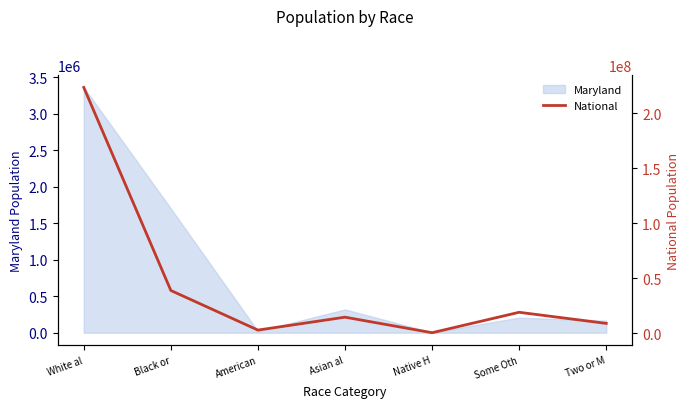

List the labels in order of value, largest first.

White al, Black or, Some Oth, Asian al, Two or M, American, Native H